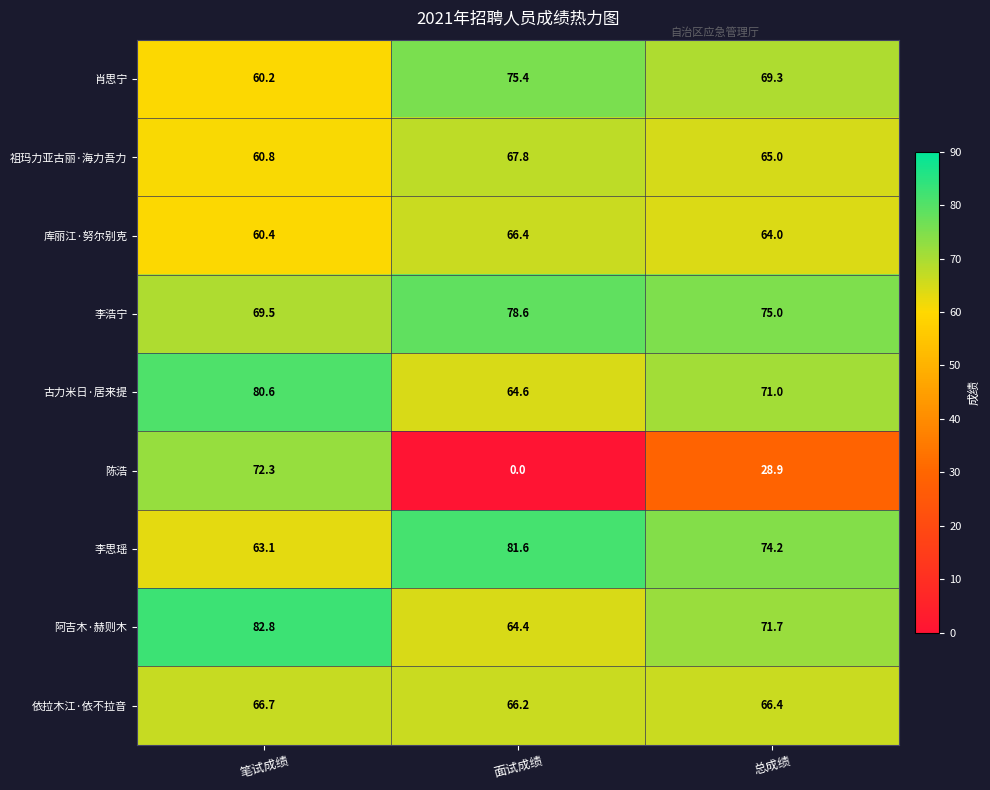

What is the total value across all series at 总成绩?

585.5